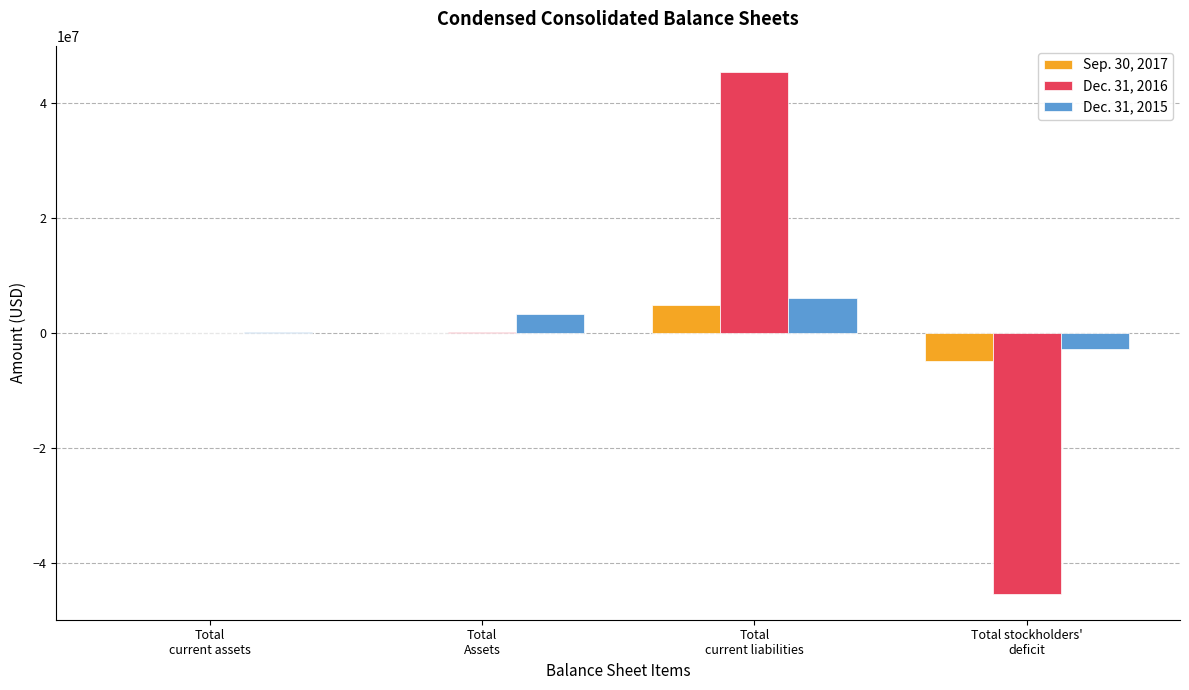

What is the maximum value shown in the chart?

45348638